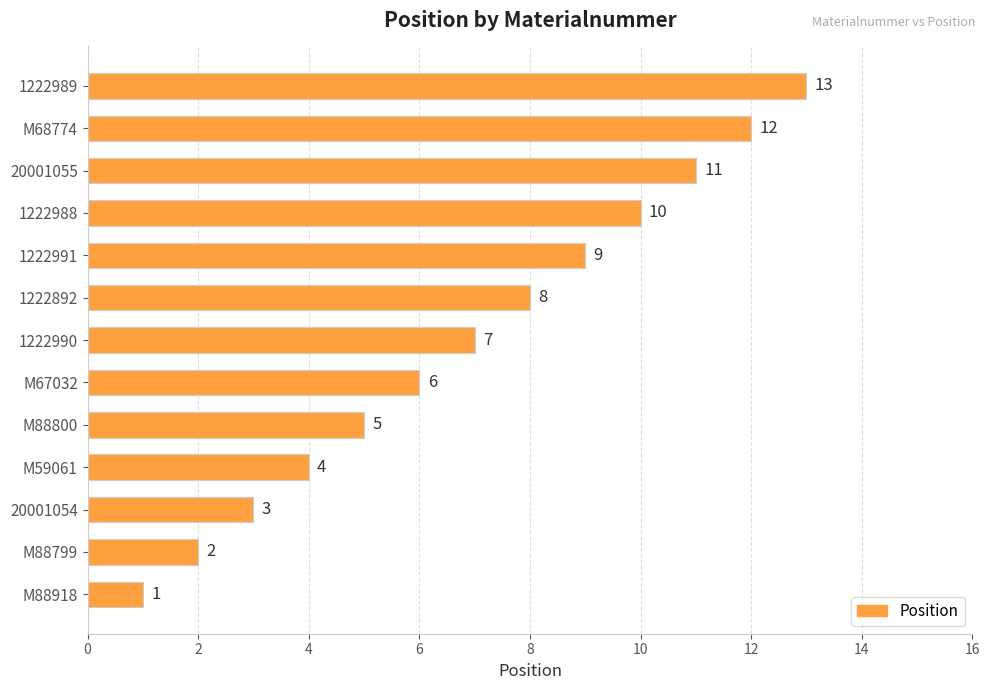

Where is the data nearest to the value 7?

1222990